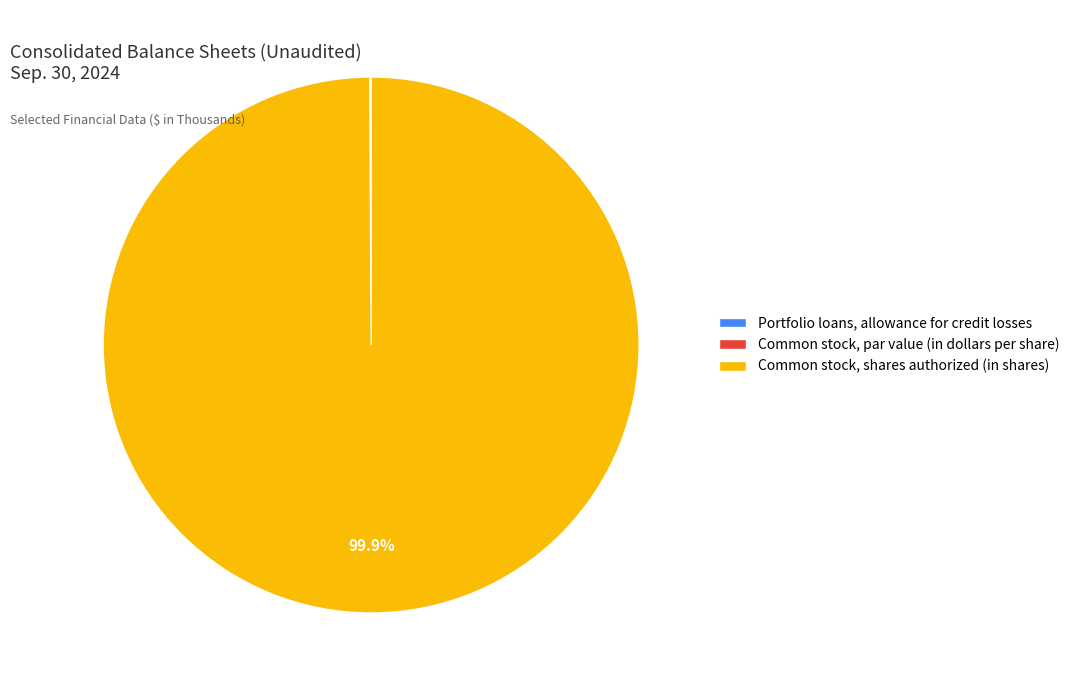

Which category accounts for the majority?

Common stock, shares authorized (in shares)